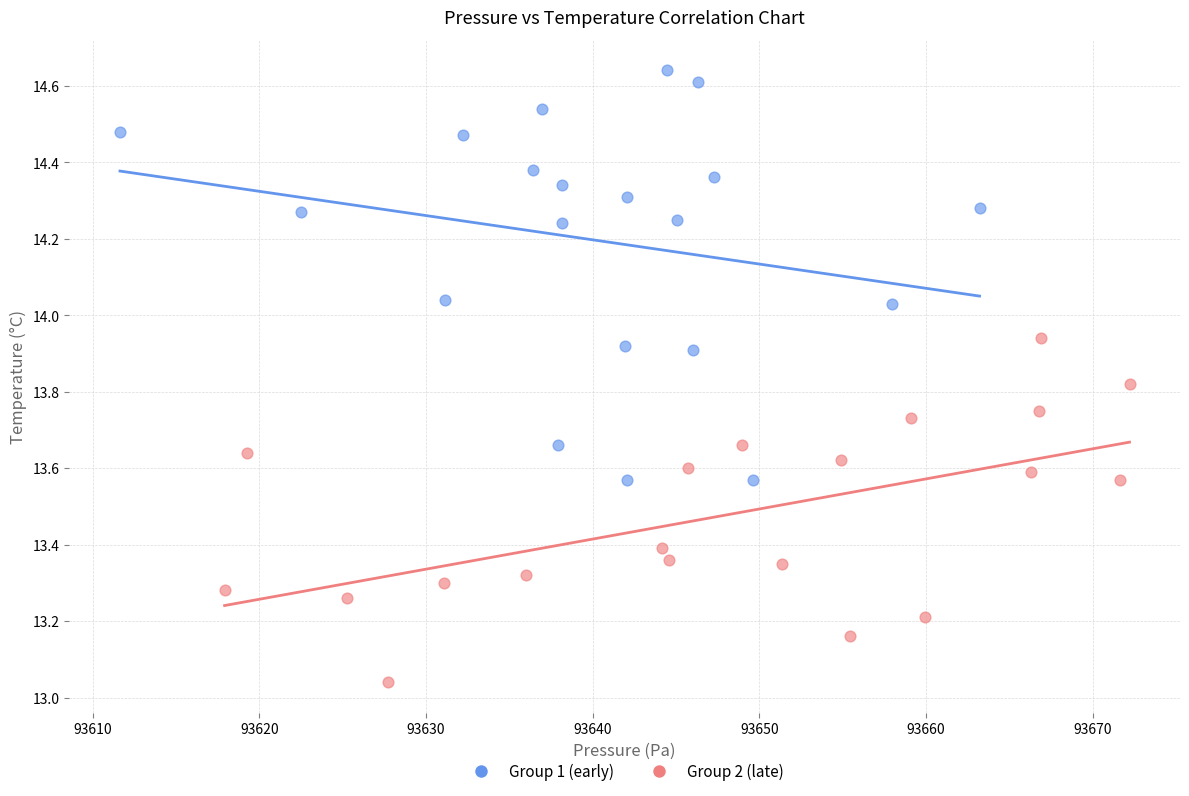

What are all the series names shown in the legend?

Group 1 (early), Group 2 (late)